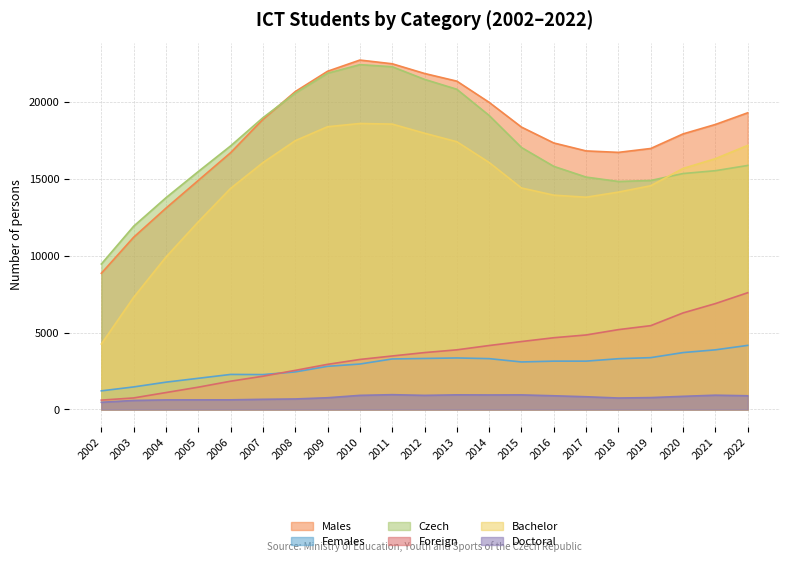

What is the total value across all series at 2017?

54614